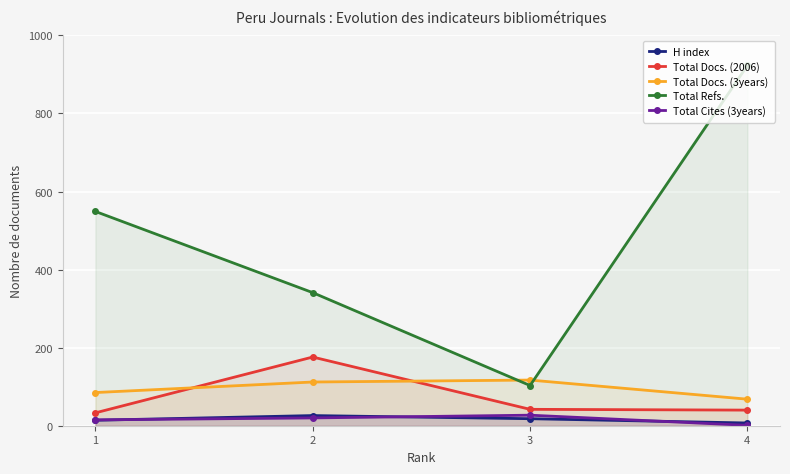

What value does the Total Cites (3years) series have at 4?

1